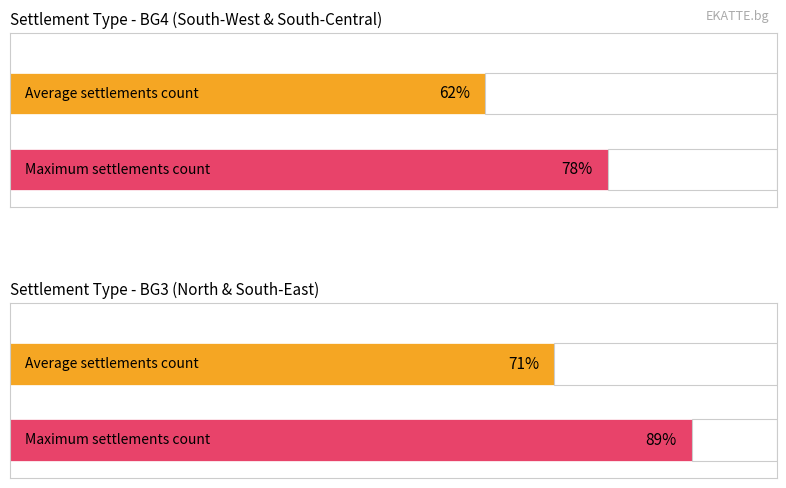

How many bars are there in each group?

2